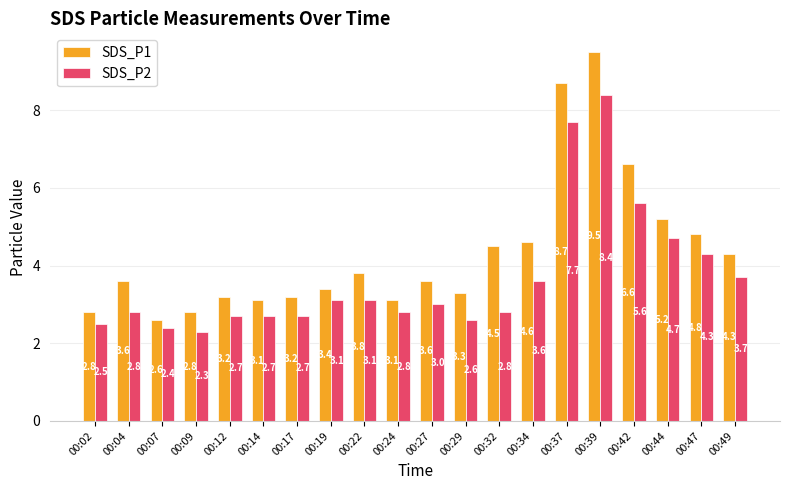

Read the SDS_P2 value at 00:17.

2.7